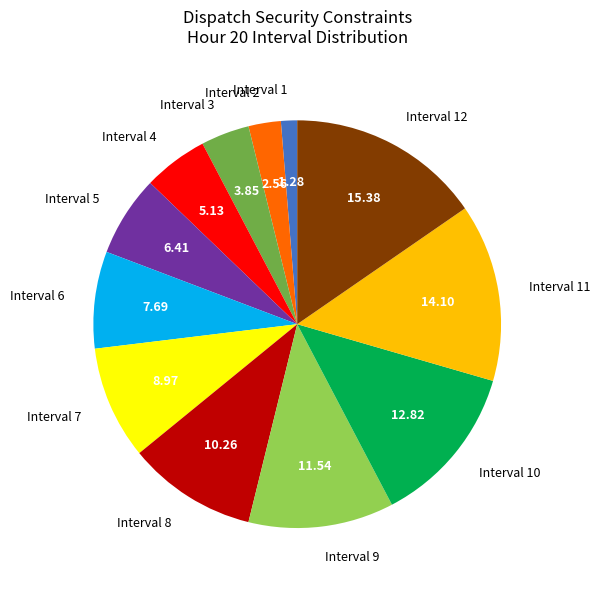

Does Interval 1 account for over 50% of the chart?

No